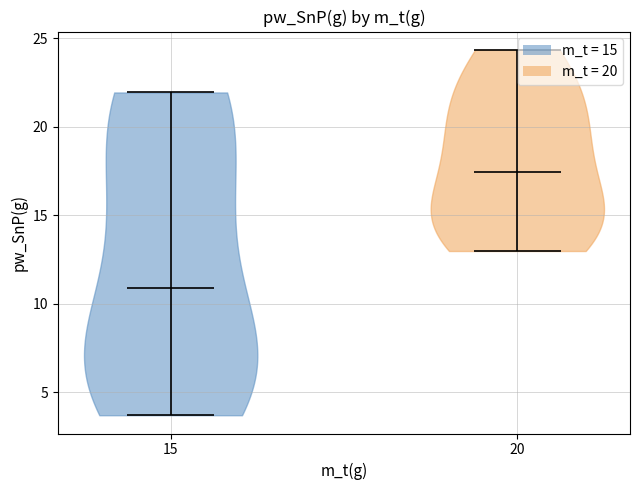

Reading left to right, read every violin against the y-axis: where its median line is, and the lowest and highest points it reaches. The values are not printed on the chart, so give them approximately, as read against the axis.

15: median line 11.0, lowest point 3.5, highest point 22.0
20: median line 17.5, lowest point 13.0, highest point 24.5